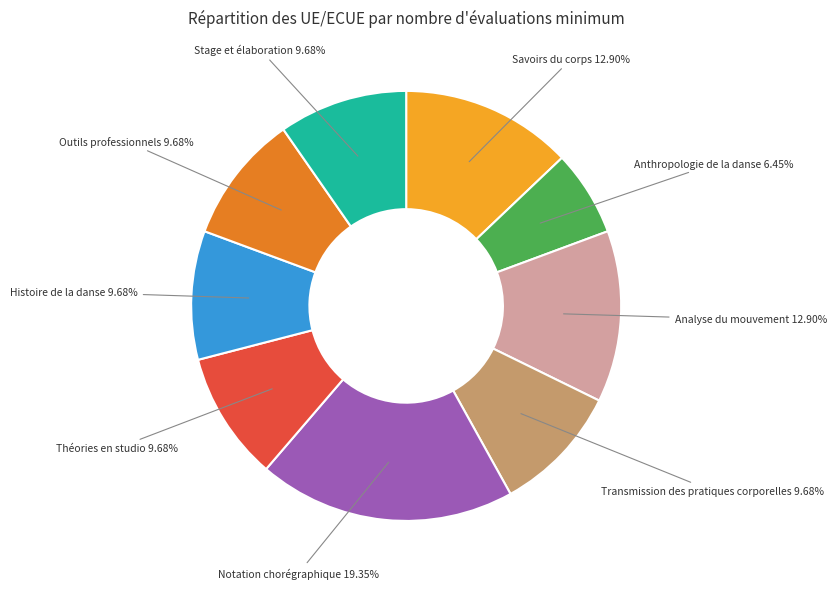

Is there any slice that represents more than half of the pie?

No